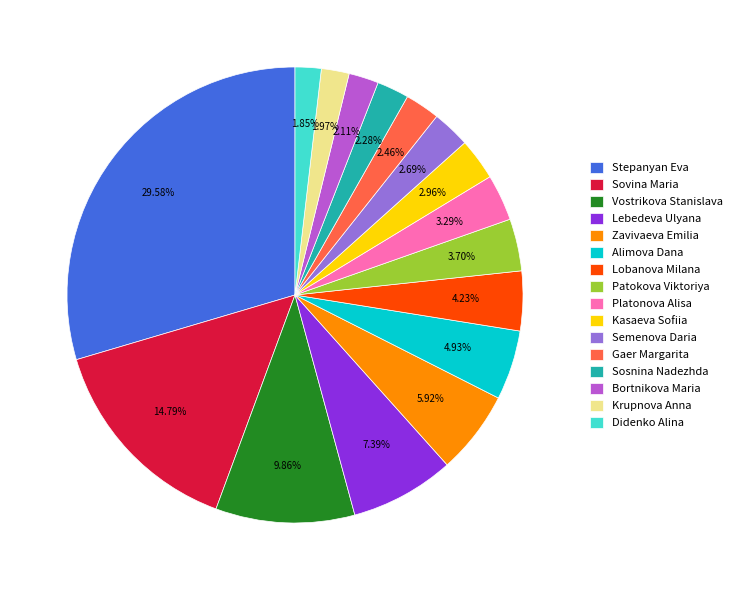

Is there a majority slice in this chart?

No